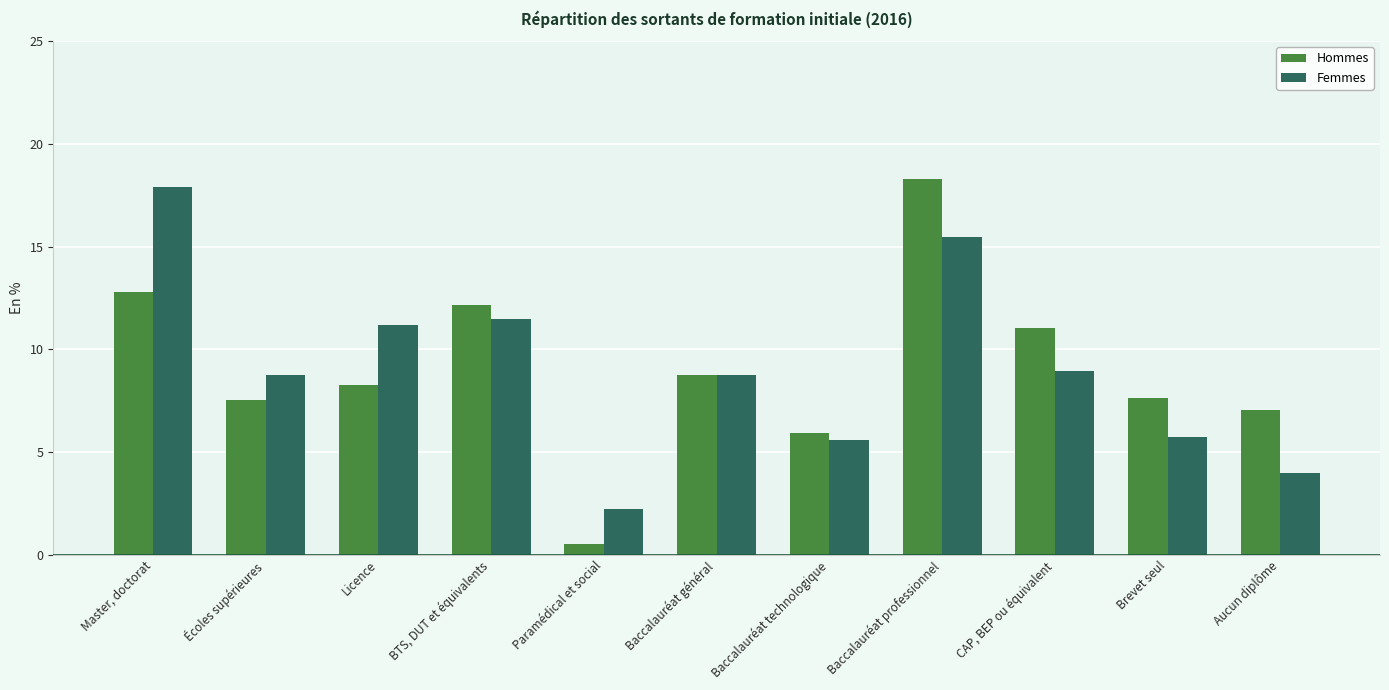

Is the value of Hommes at Écoles supérieures greater than the value of Femmes at Baccalauréat technologique?

Yes